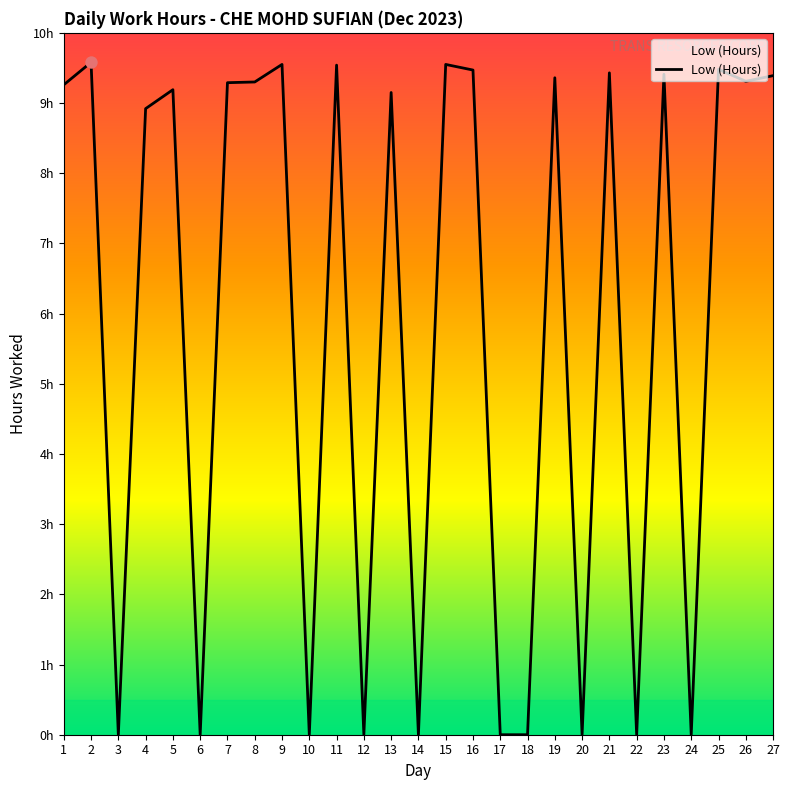

What is the change in value from 6 to 7?

+9.3